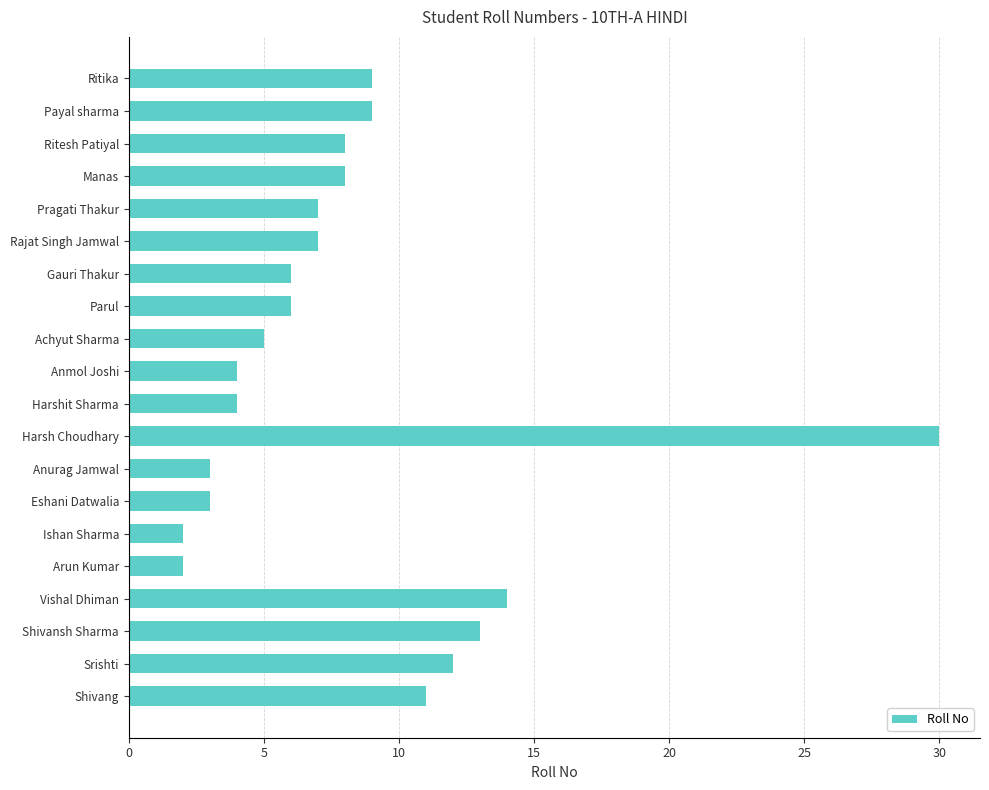

True or false: the data shows 11 at Pragati Thakur.

False